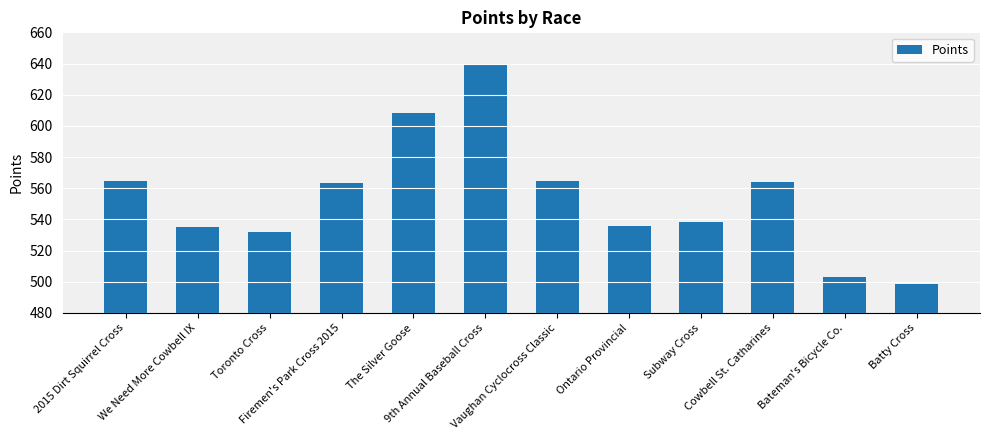

What is the change in value from Subway Cross to Batty Cross?

-40.2